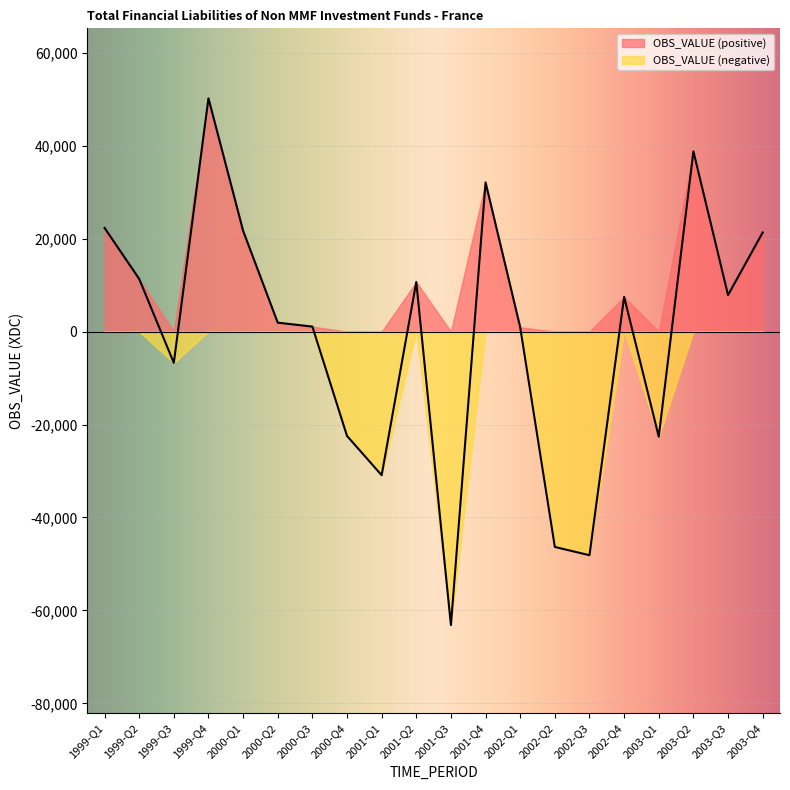

What is the maximum value shown in the chart?

50171